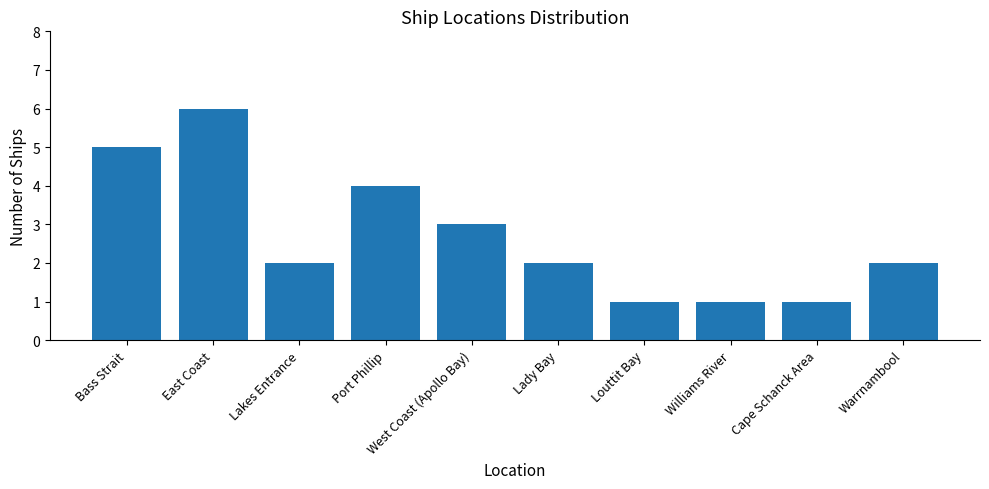

True or false: the data shows 3 at Lady Bay.

False